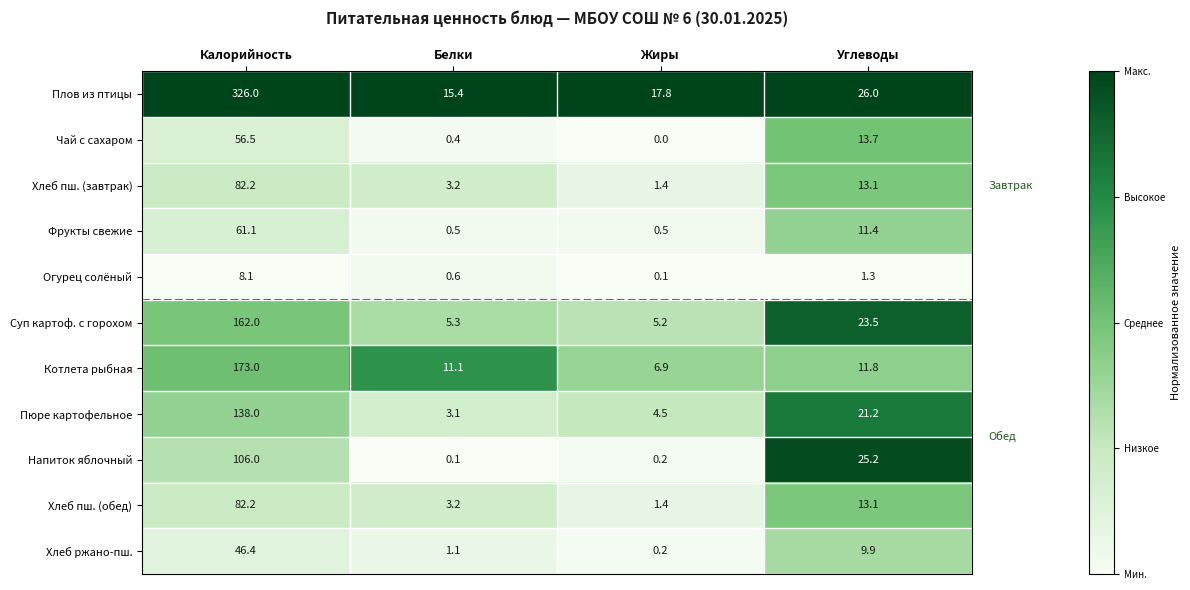

List the labels in order of Котлета рыбная value, smallest first.

Жиры, Белки, Углеводы, Калорийность